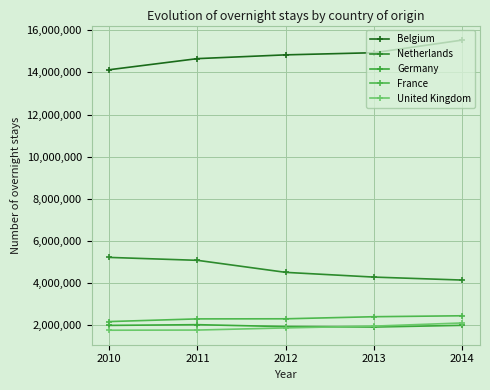

At how many categories does at least one series exceed 11688909?

5